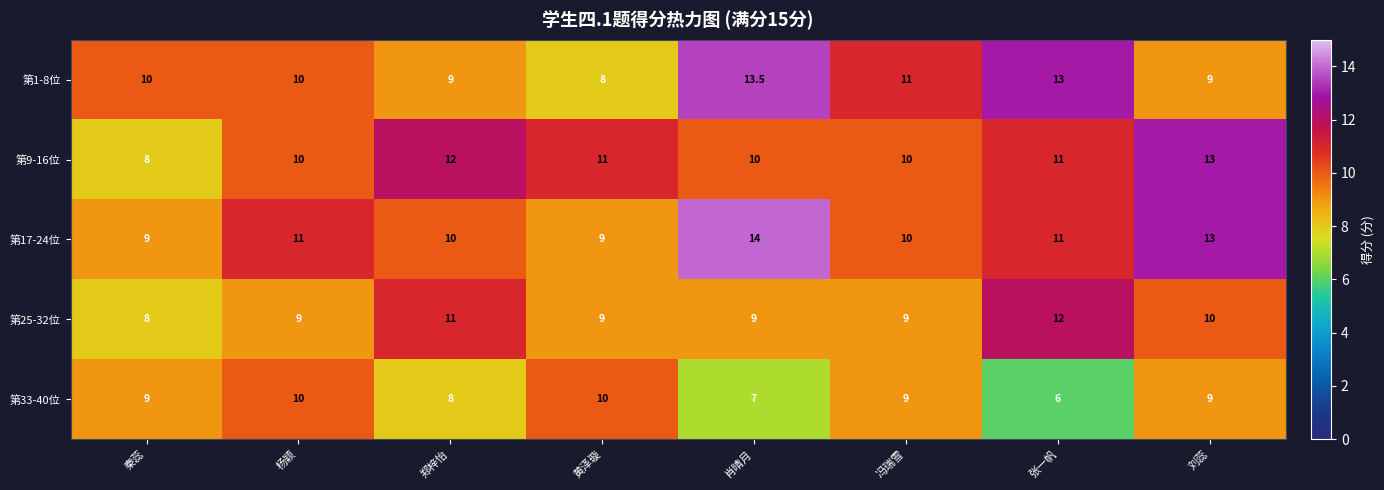

What is the difference between the highest and lowest values at 秦蕊?

2.0